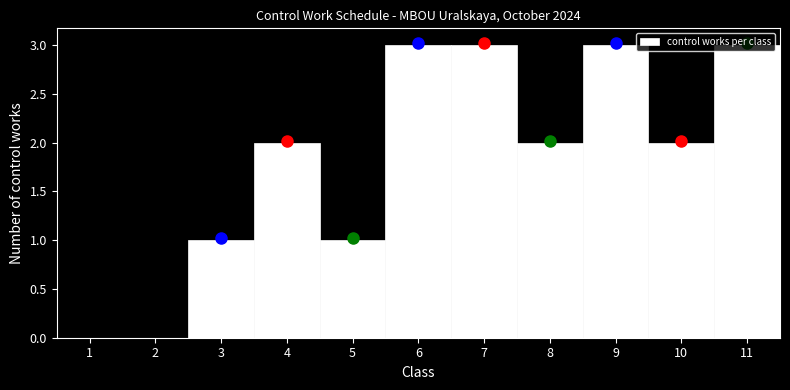

Reading left to right, transcribe this chart: for each bar, give the range it covers on the x-axis and its height. The values are not printed on the chart, so give them approximately, as read against the axis.

0.5 to 1.5: 0
1.5 to 2.5: 0
2.5 to 3.5: 1
3.5 to 4.5: 2
4.5 to 5.5: 1
5.5 to 6.5: 3
6.5 to 7.5: 3
7.5 to 8.5: 2
8.5 to 9.5: 3
9.5 to 10.5: 2
10.5 to 11.5: 3